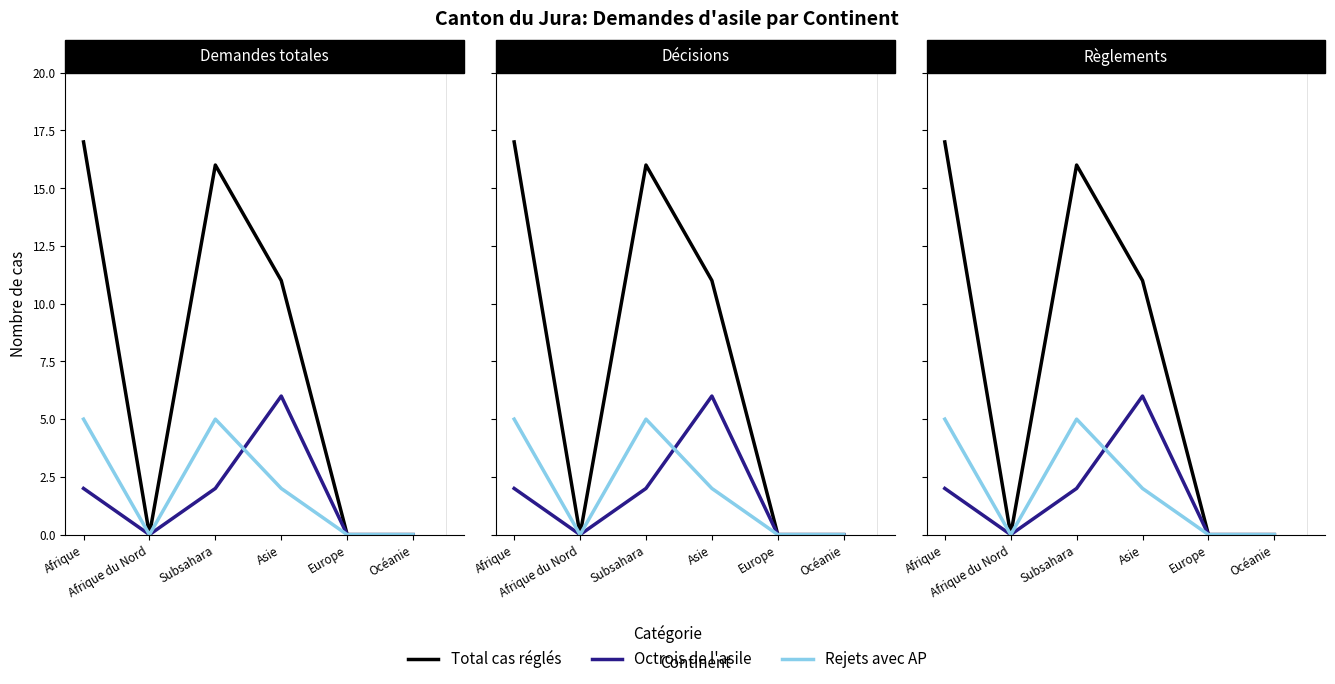

Rank the series at Subsahara from lowest to highest value.

Octrois de l'asile, Rejets avec AP, Total cas réglés